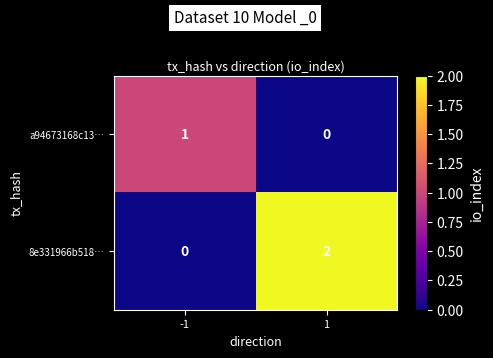

How many series are shown in this chart?

2